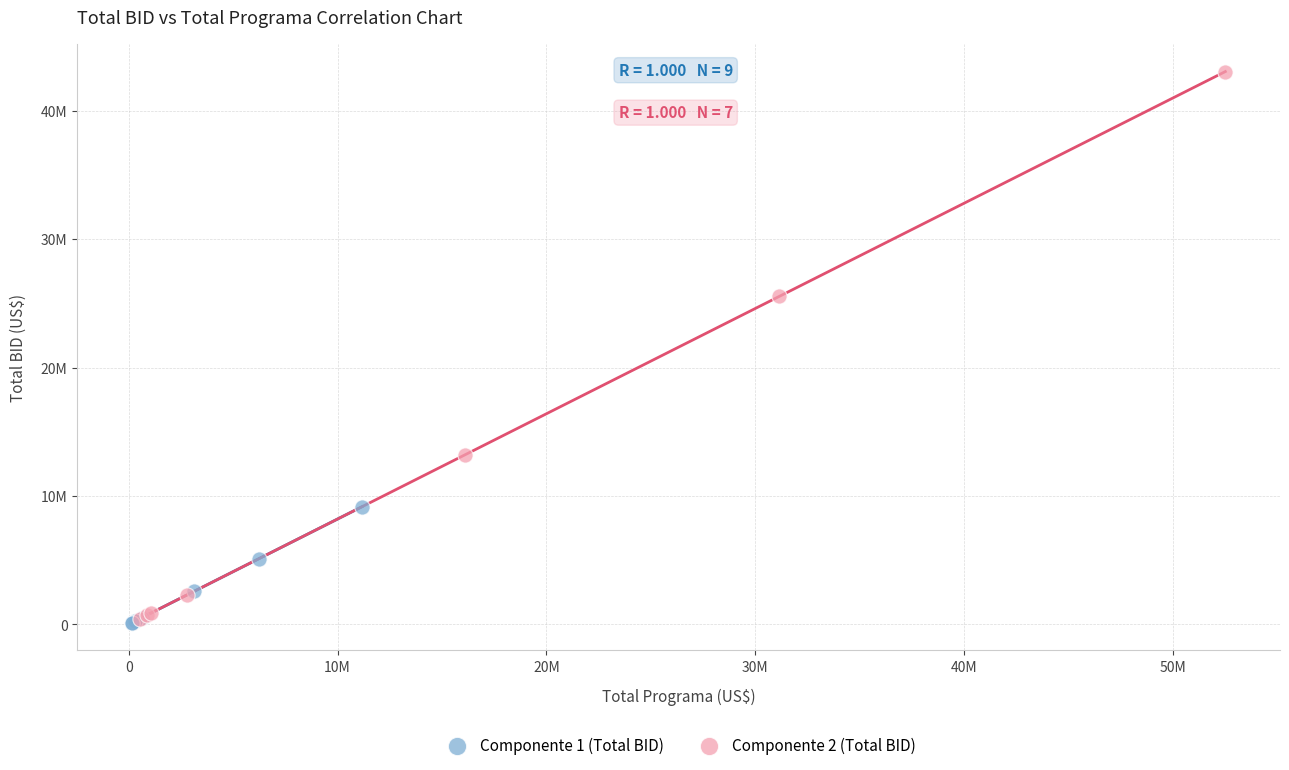

What are all the series names shown in the legend?

Componente 1 (Total BID), Componente 2 (Total BID)